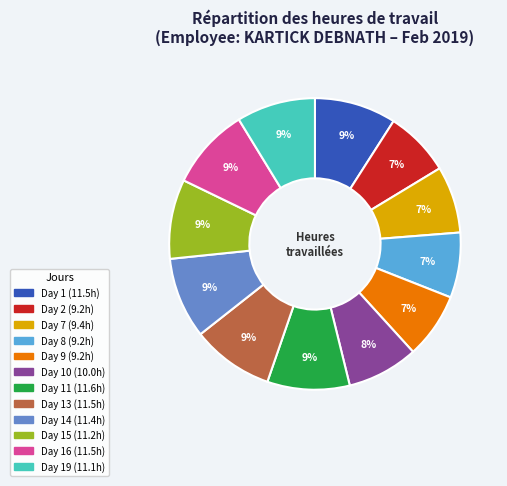

To the nearest percent, what is the average slice percentage?

8%